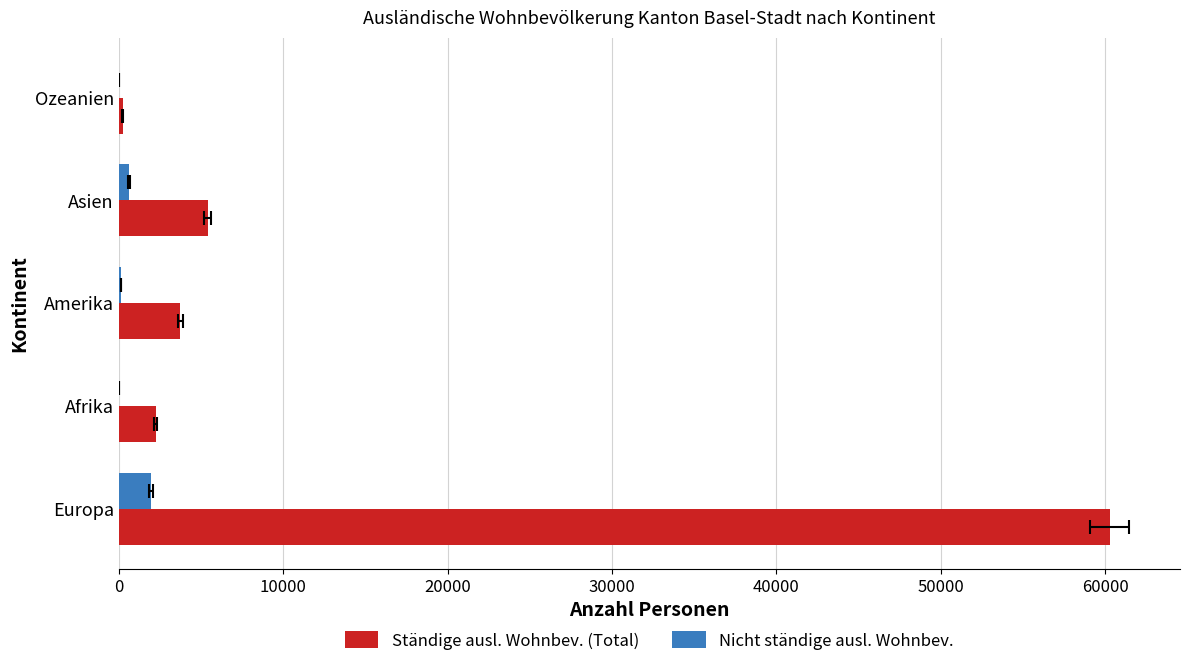

Which series has the largest total across all categories?

Ständige ausl. Wohnbev. (Total)